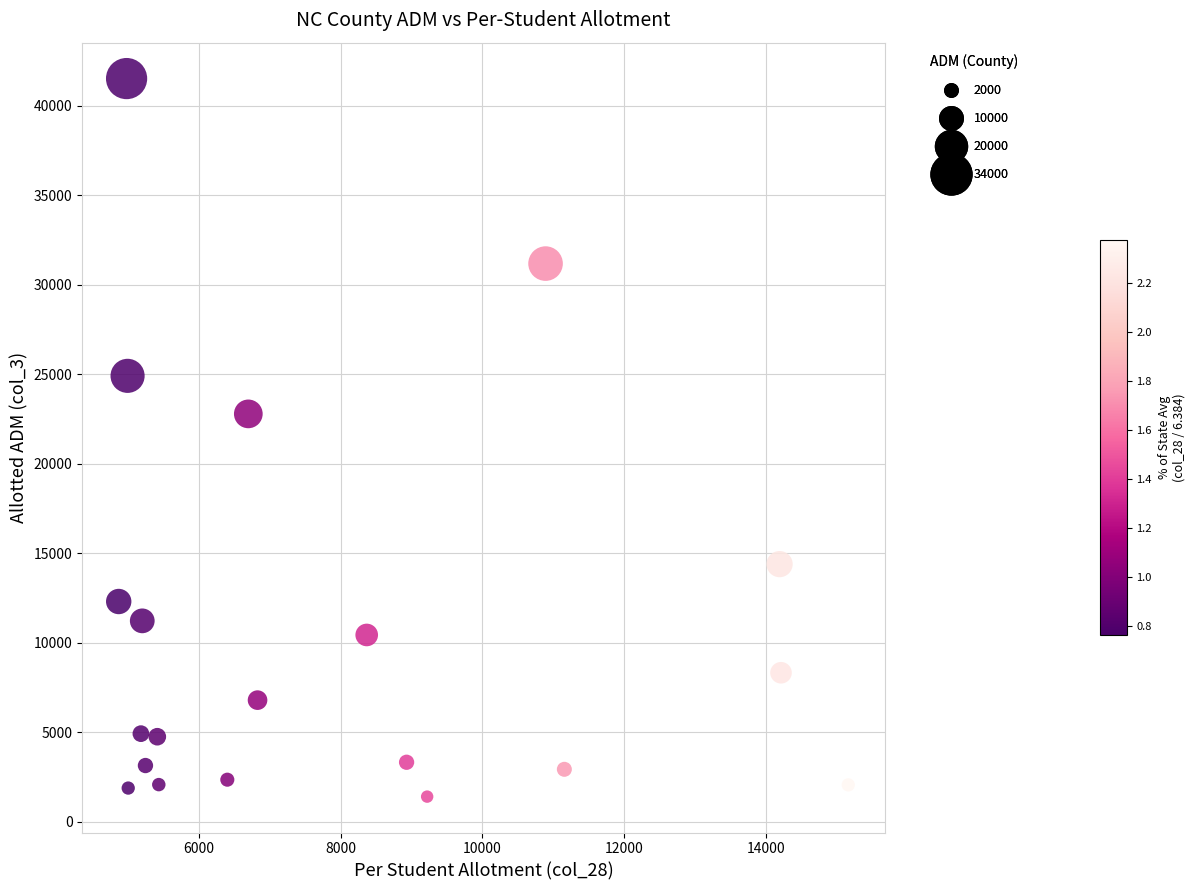

What Y value in the scatter plot is closest to 21471?

22796